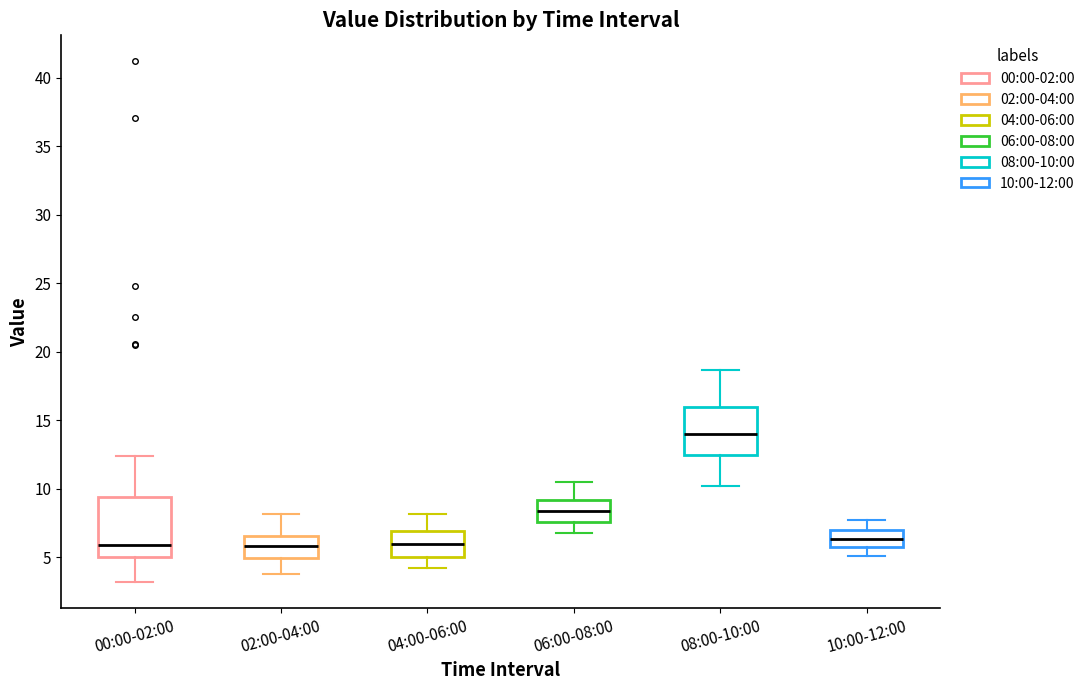

Reading left to right, transcribe this box plot: for each box, give where its median line is, the range the box spans, and where its two whiskers end, as read against the y-axis. The values are not printed on the chart, so give them approximately, as read against the axis.

00:00-02:00: median 6.0, box 5.0 to 9.5, whiskers 3.0 to 12.5
02:00-04:00: median 6.0, box 5.0 to 6.5, whiskers 4.0 to 8.0
04:00-06:00: median 6.0, box 5.0 to 7.0, whiskers 4.0 to 8.0
06:00-08:00: median 8.5, box 7.5 to 9.0, whiskers 7.0 to 10.5
08:00-10:00: median 14.0, box 12.5 to 16.0, whiskers 10.0 to 18.5
10:00-12:00: median 6.5, box 6.0 to 7.0, whiskers 5.0 to 7.5